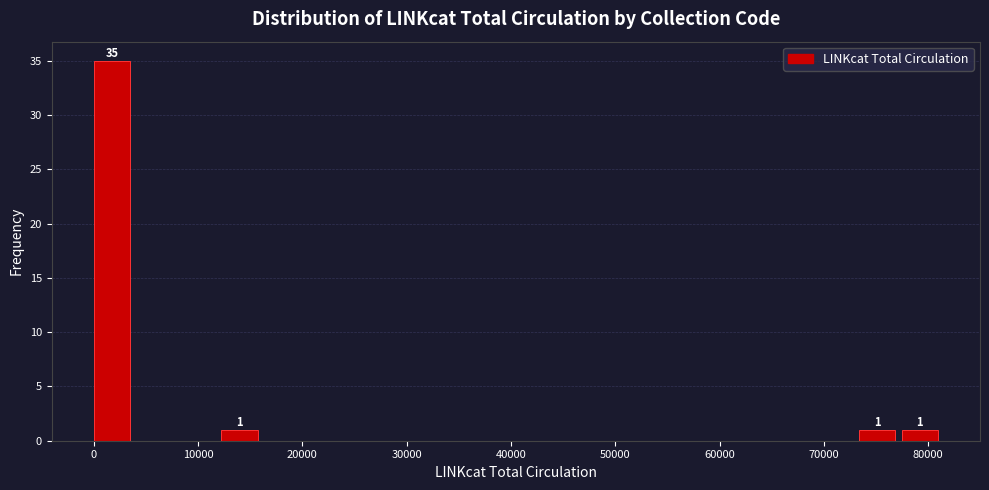

Which range on the x-axis has the tallest bar?

0 to 4000